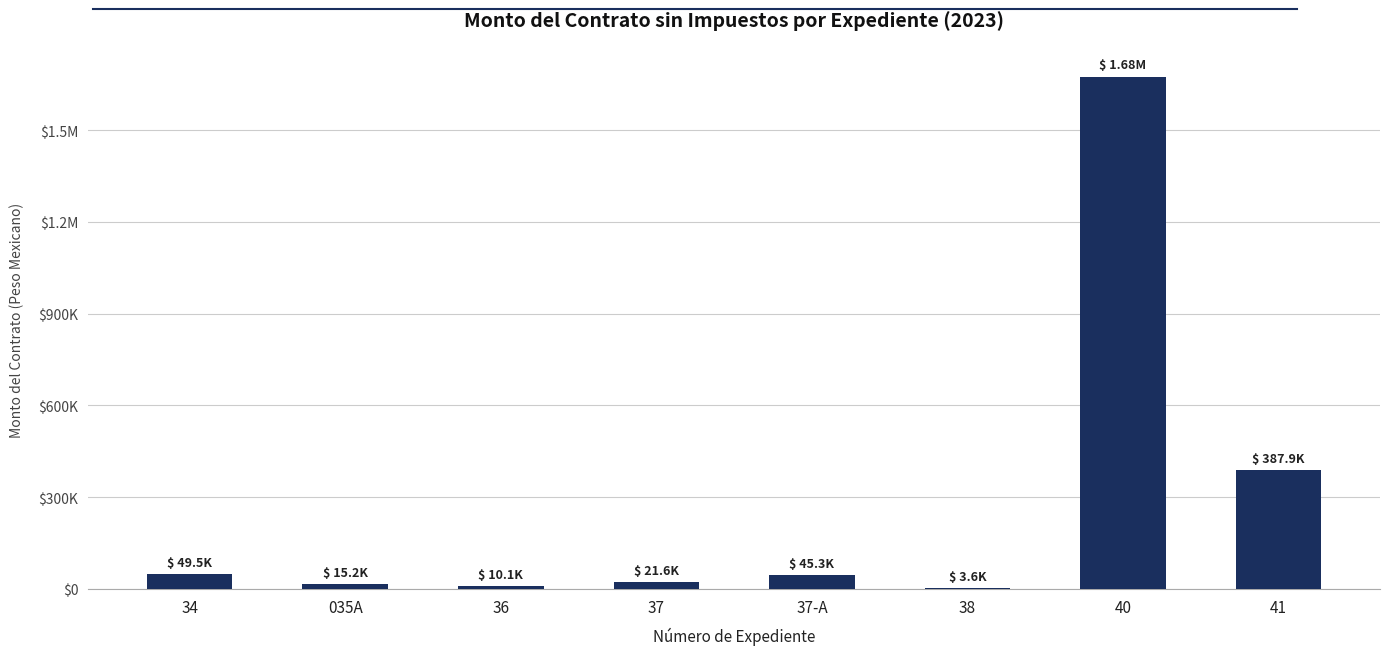

The value at 41 is 191946.6. True or false?

False